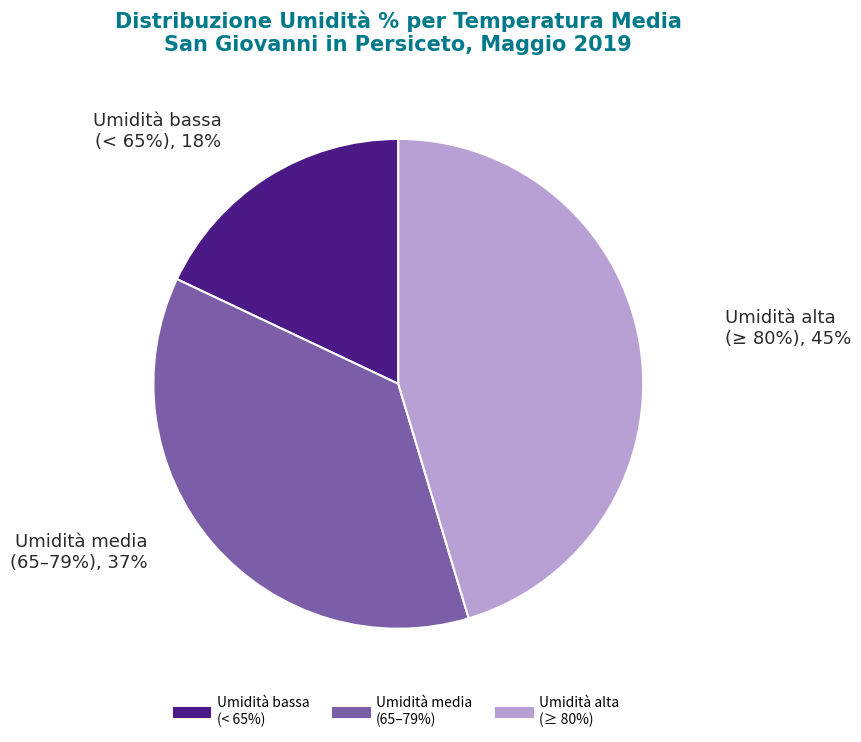

Does 30 account for over 50% of the chart?

No